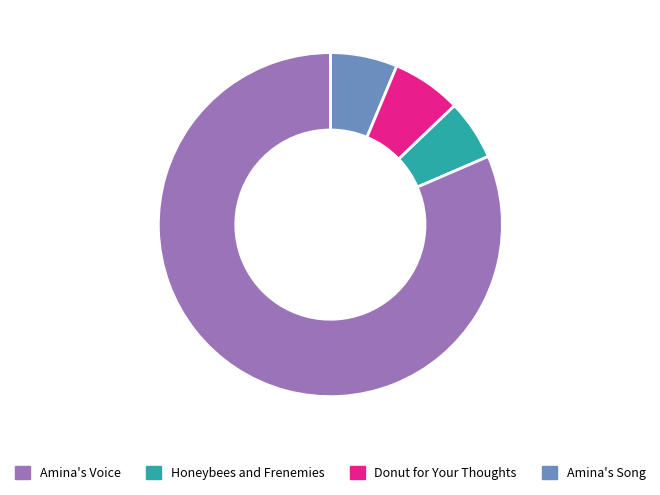

Does any single category account for the majority?

Yes